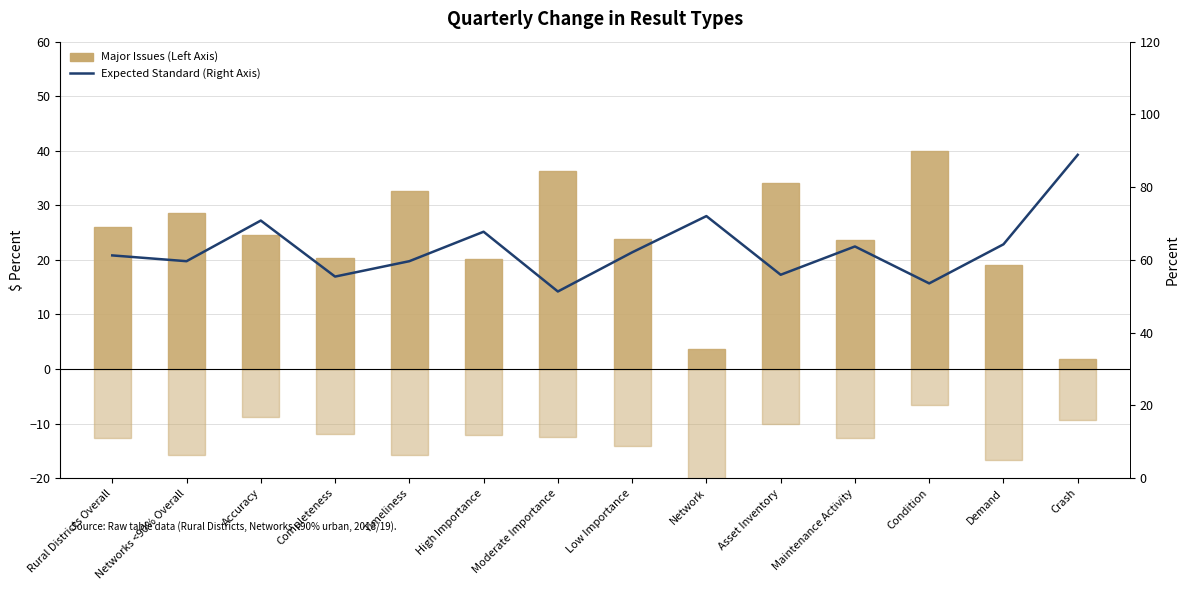

What is the difference between the highest and lowest values at Low Importance?

76.2